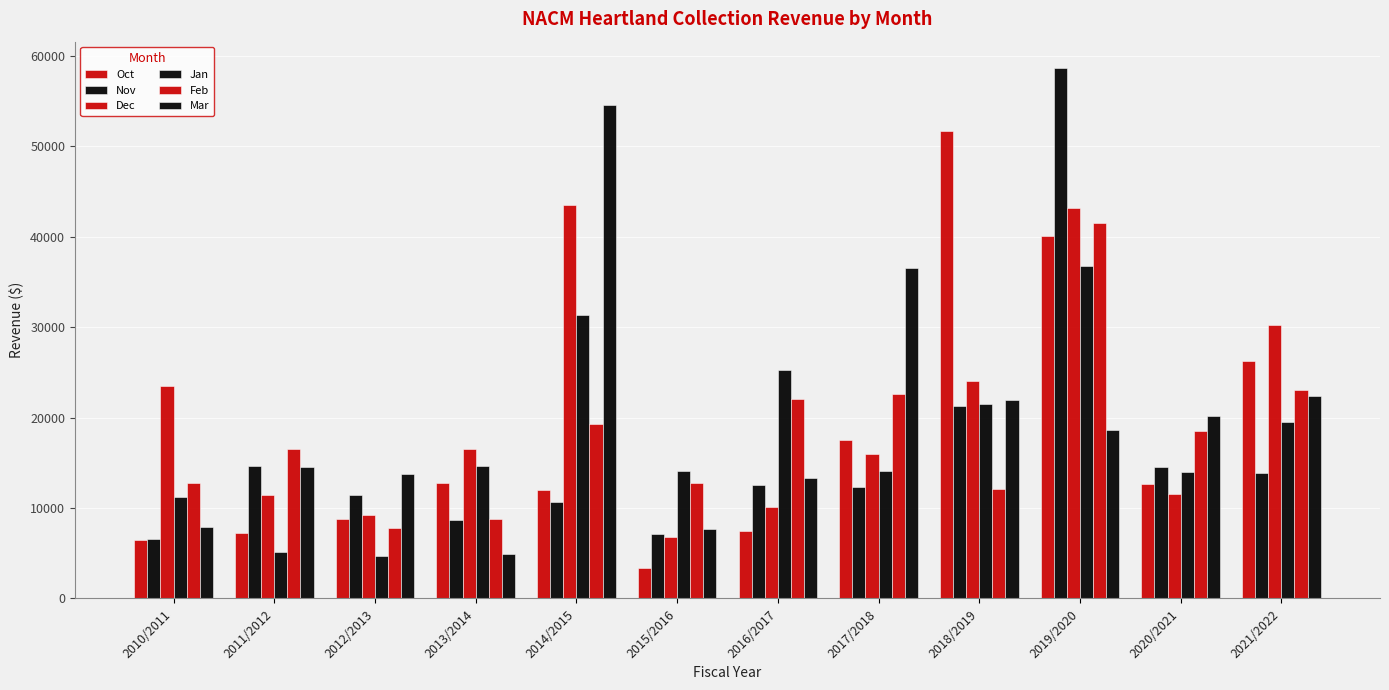

How many data points in Nov are above 12517?

6